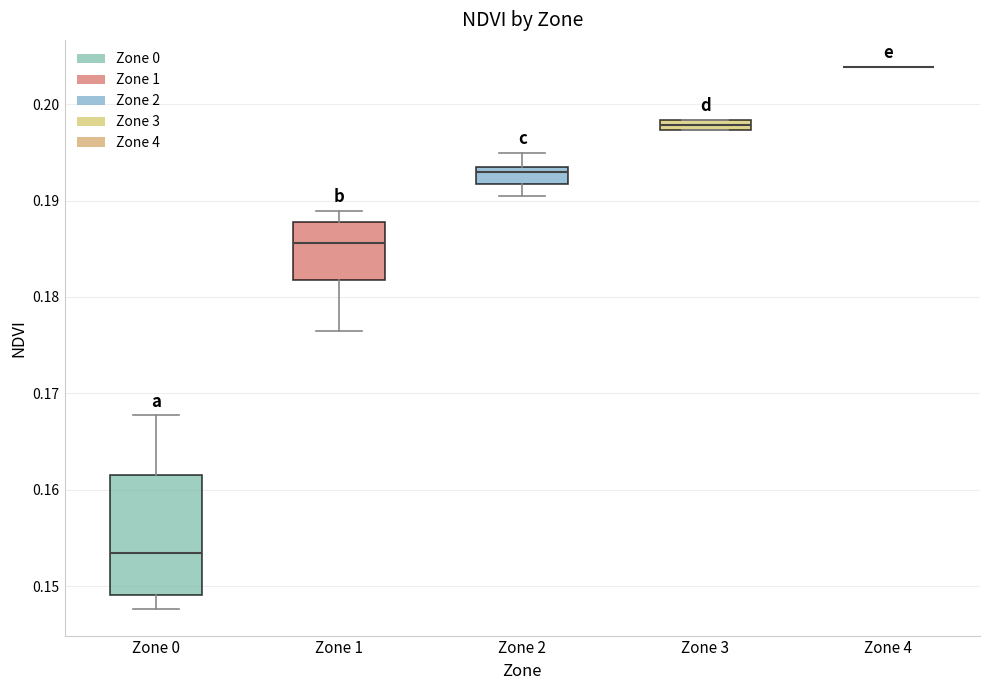

Comparing the boxes themselves (not the whiskers), which one is the tallest?

Zone 0